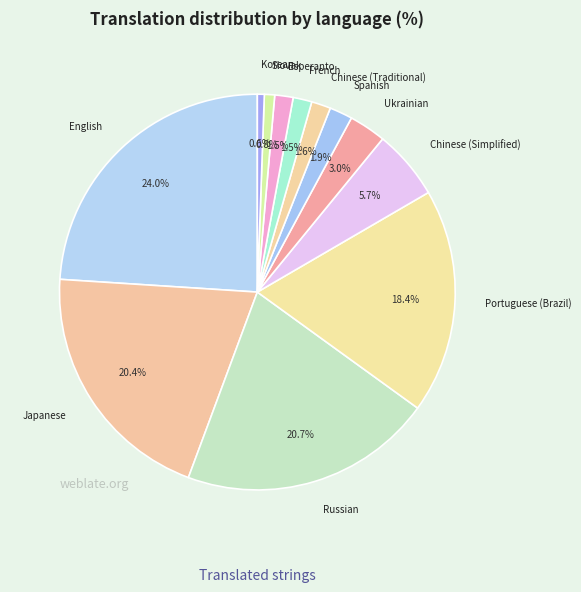

Rank the categories by value from lowest to highest.

Korean, Slovak, Esperanto, French, Chinese (Traditional), Spanish, Ukrainian, Chinese (Simplified), Portuguese (Brazil), Japanese, Russian, English